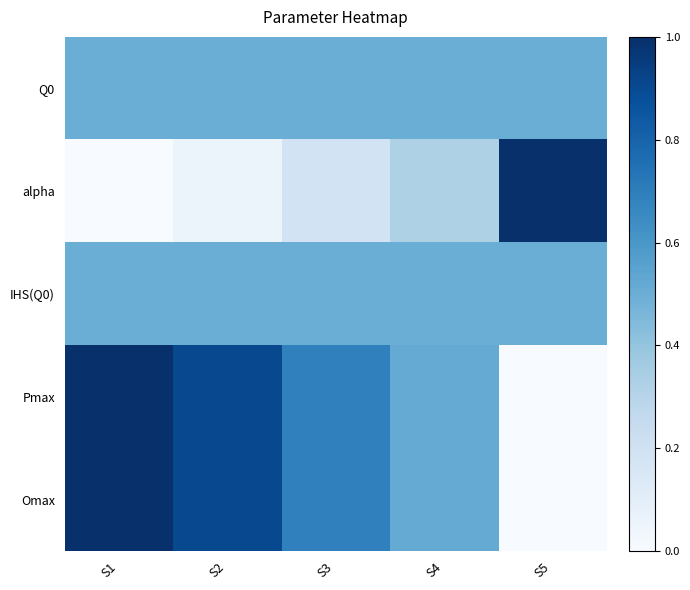

At which category does the chart reach its peak across all series?

S5